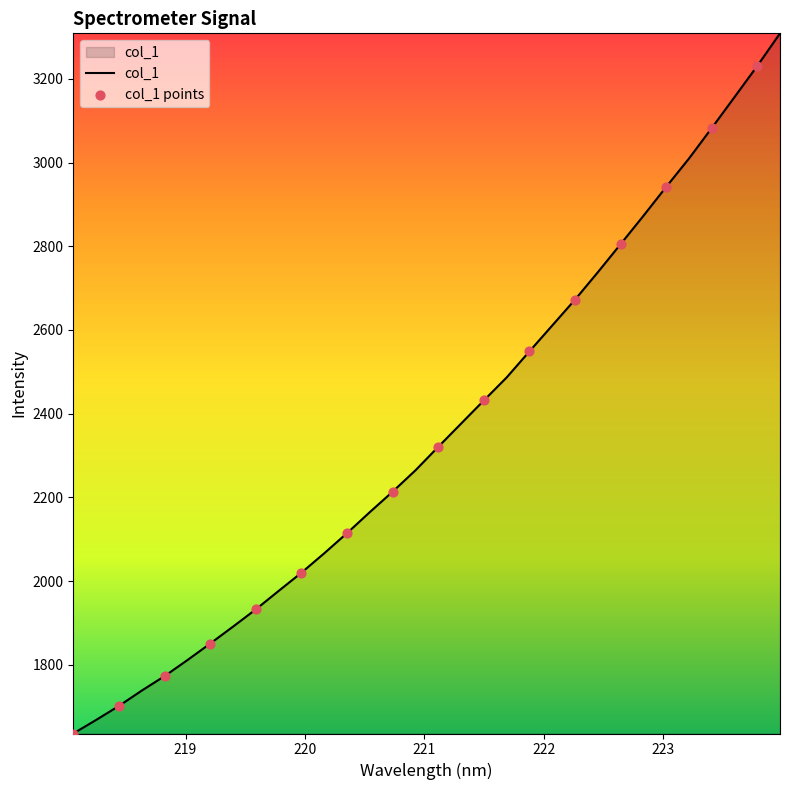

What is the greatest value displayed?

3308.9